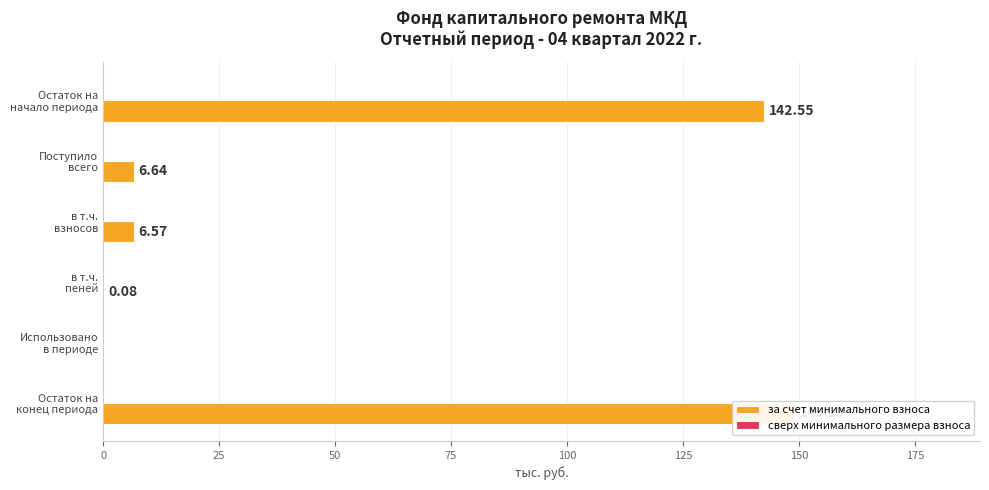

What is the value of the за счет минимального взноса bar at the 4th from the left?

0.1